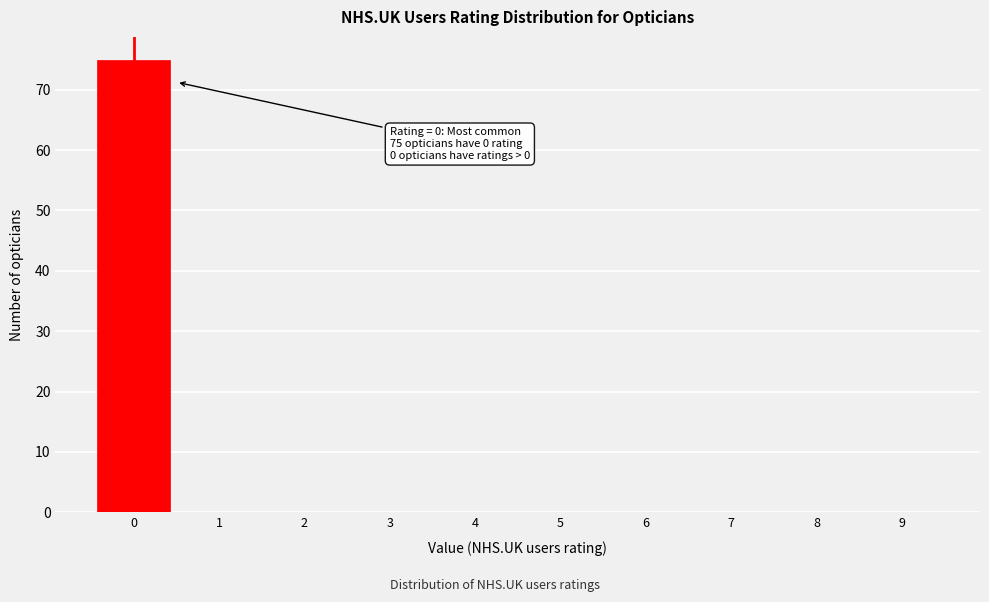

Reading left to right, extract all data points from this chart.

0=75	1=0	2=0	3=0	4=0	5=0	6=0	7=0	8=0	9=0